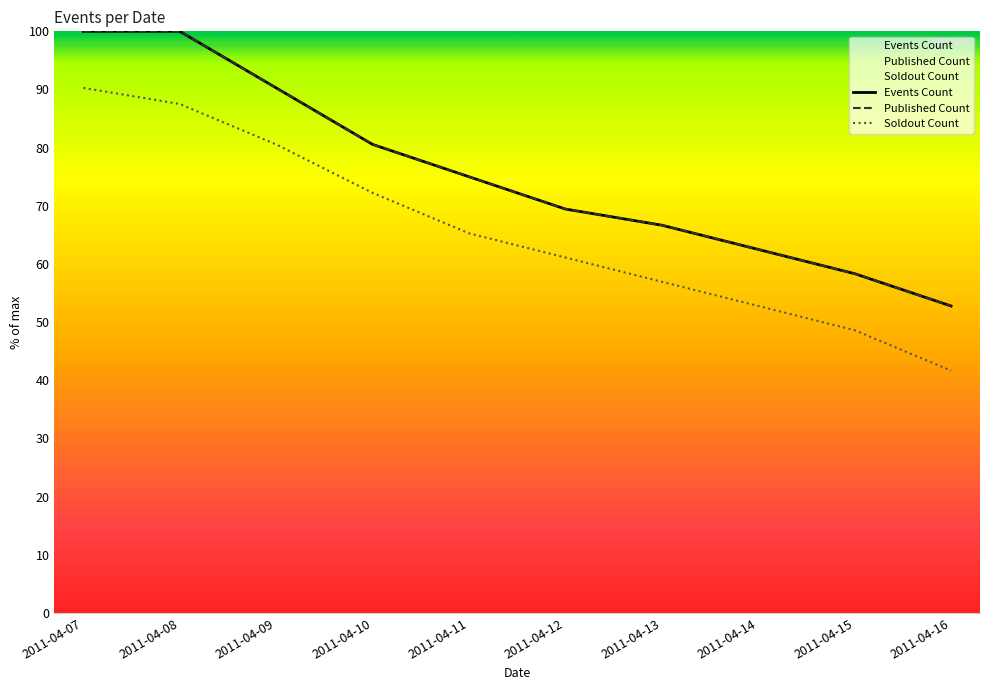

At how many categories does at least one series exceed 75?

4